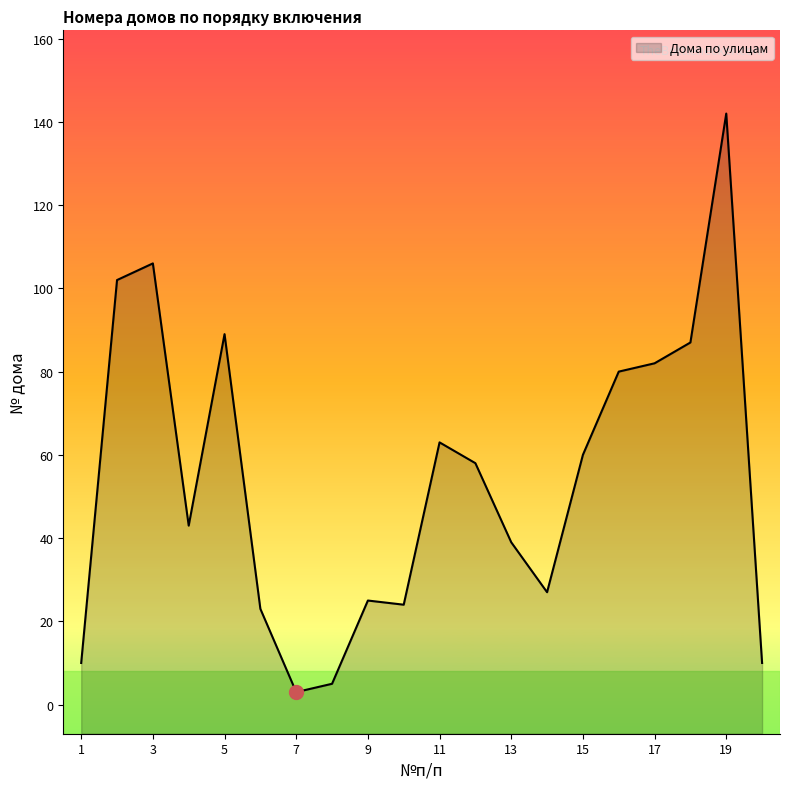

What is the difference between the maximum and minimum values?

139